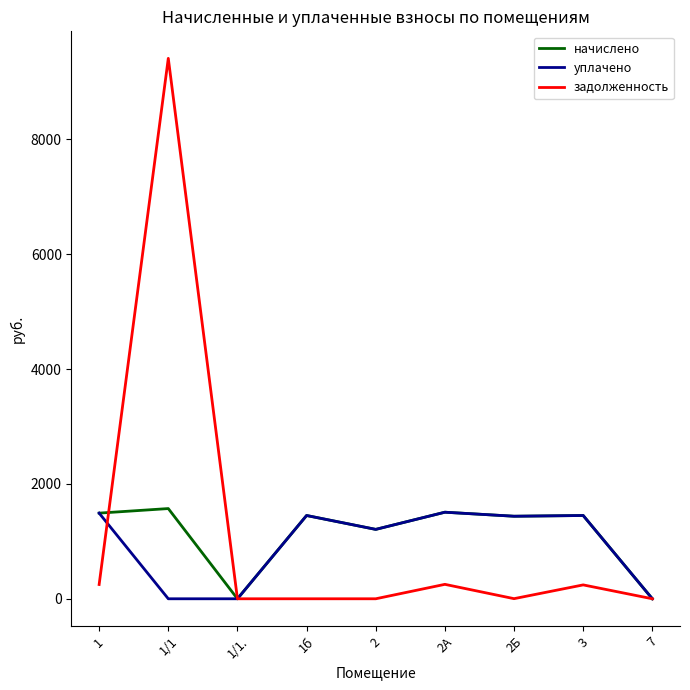

Which series changed the most between 1 and 1/1?

задолженность